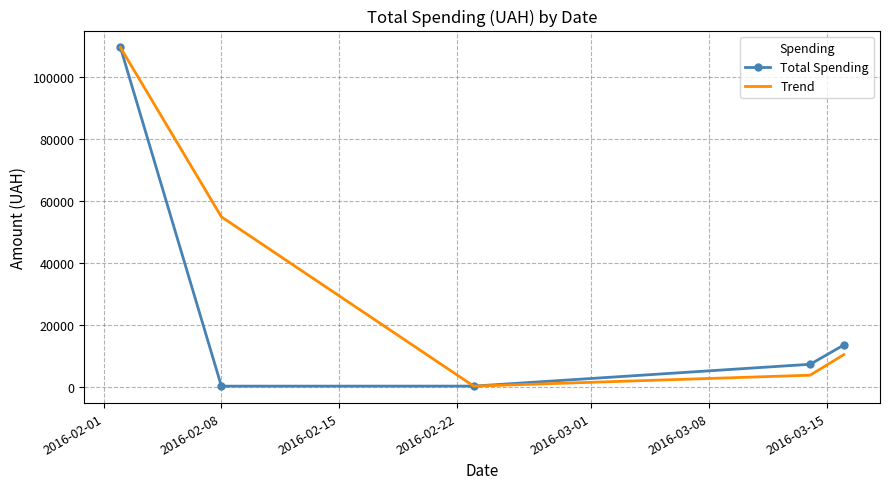

Which series has the largest total across all categories?

Trend